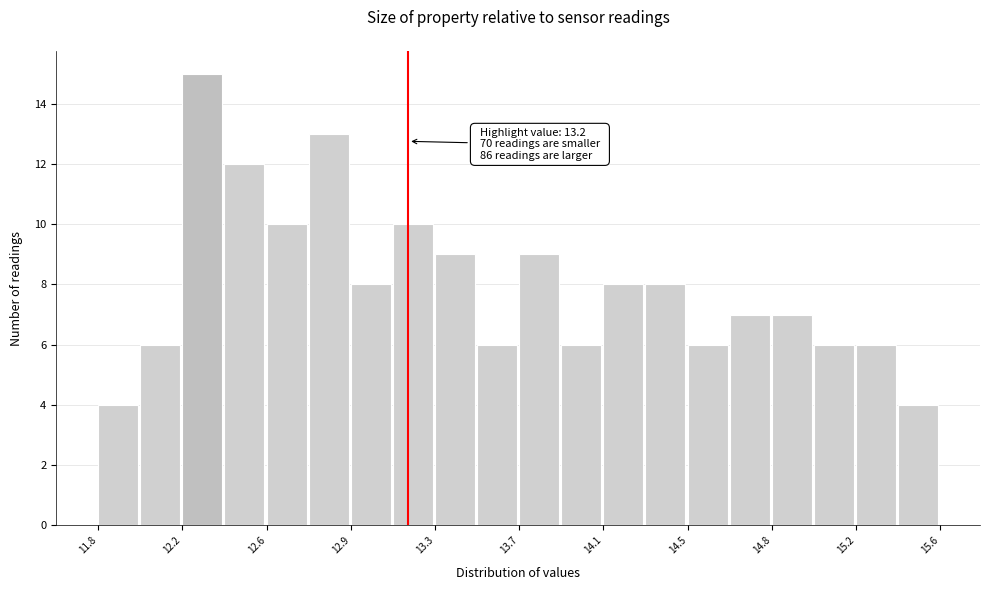

Around what value on the x-axis is the tallest bar? Give the approximate position of its centre, as read against the axis.

12.25